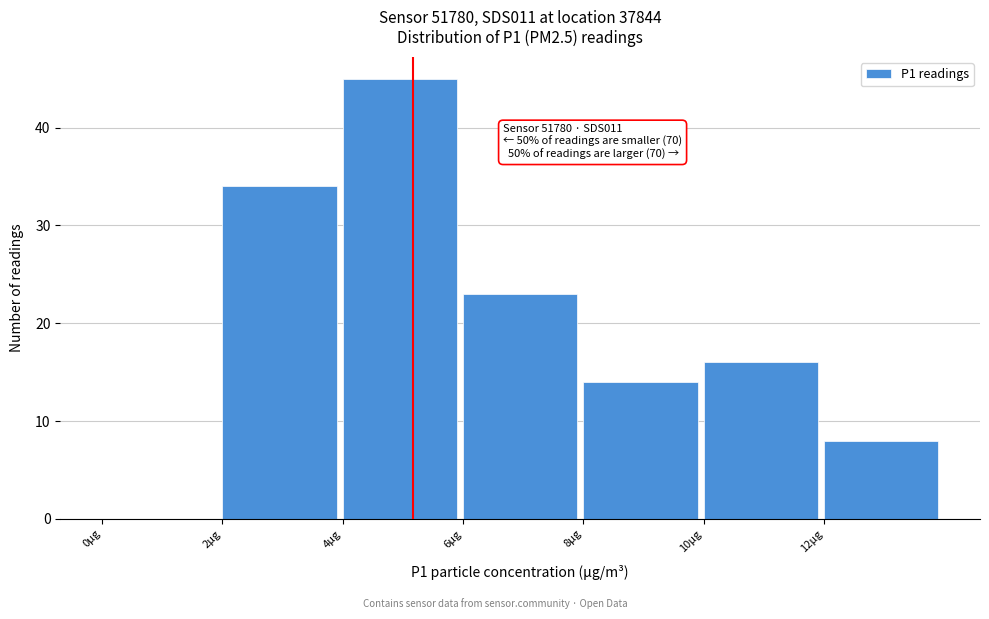

Over which range of the x-axis is the bar tallest?

4 to 6